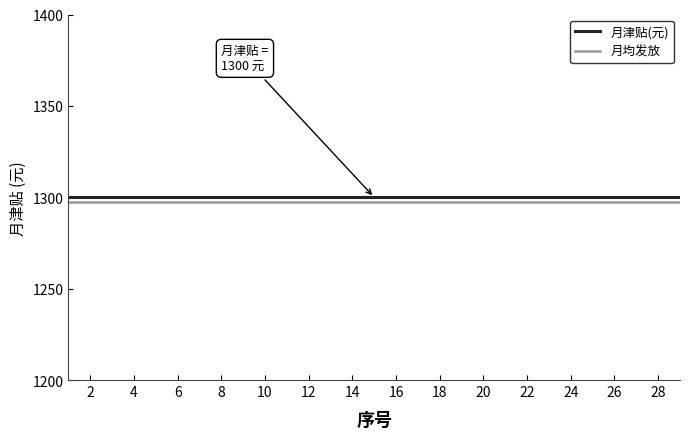

Reading left to right, list all the values displayed in this chart.

月津贴(元): 1300.0	1300.0	1300.0	1300.0	1300.0	1300.0	1300.0	1300.0	1300.0	1300.0	1300.0	1300.0	1300.0	1300.0	1300.0	1300.0	1300.0	1300.0	1300.0	1300.0	1300.0	1300.0	1300.0	1300.0	1300.0	1300.0	1300.0	1300.0	1300.0
月均发放: 1297.4	1297.4	1297.4	1297.4	1297.4	1297.4	1297.4	1297.4	1297.4	1297.4	1297.4	1297.4	1297.4	1297.4	1297.4	1297.4	1297.4	1297.4	1297.4	1297.4	1297.4	1297.4	1297.4	1297.4	1297.4	1297.4	1297.4	1297.4	1297.4